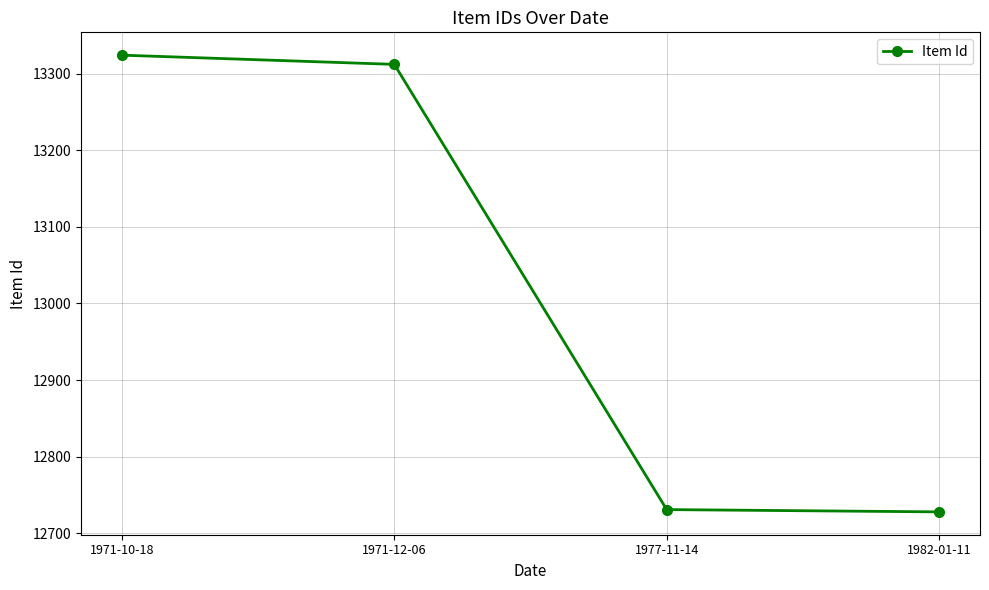

What position from the right is 1982-01-11?

1